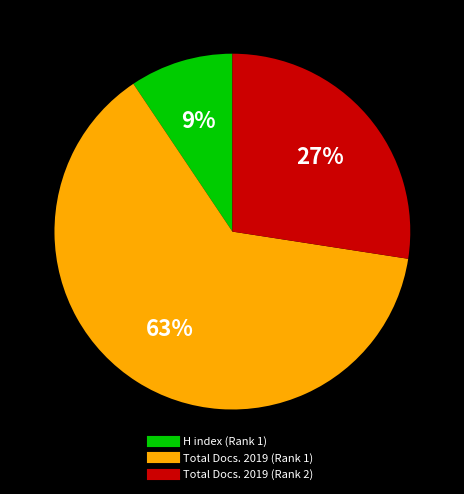

To the nearest percent, what is the average slice percentage?

33%